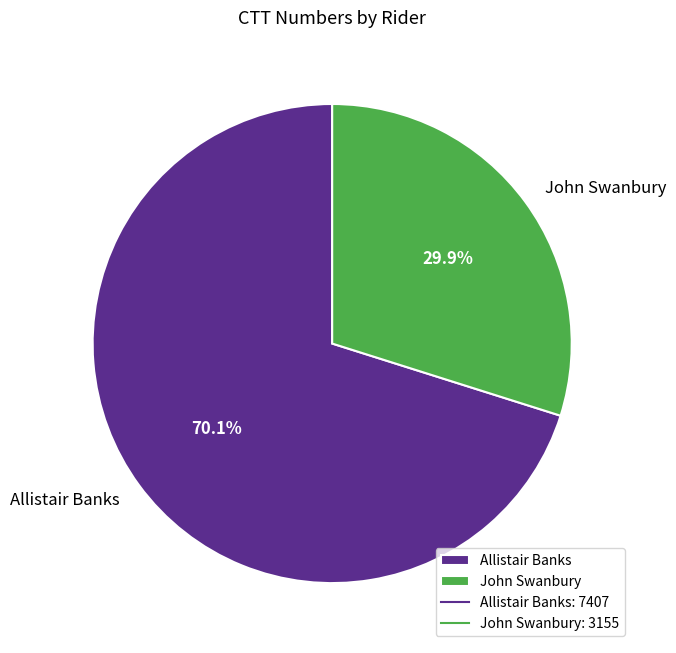

True or false: John Swanbury accounts for 24% of the total.

False